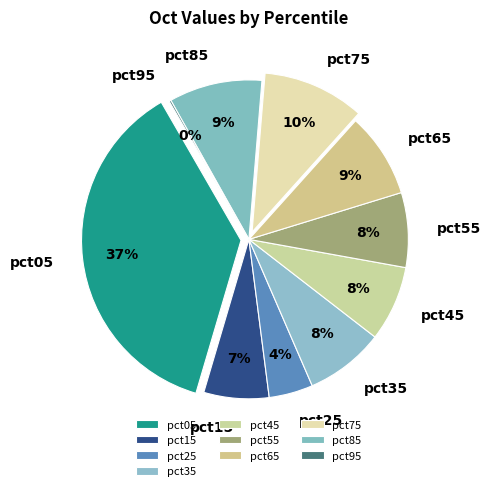

To the nearest percent, what is the combined percentage of pct25 and pct85?

14%